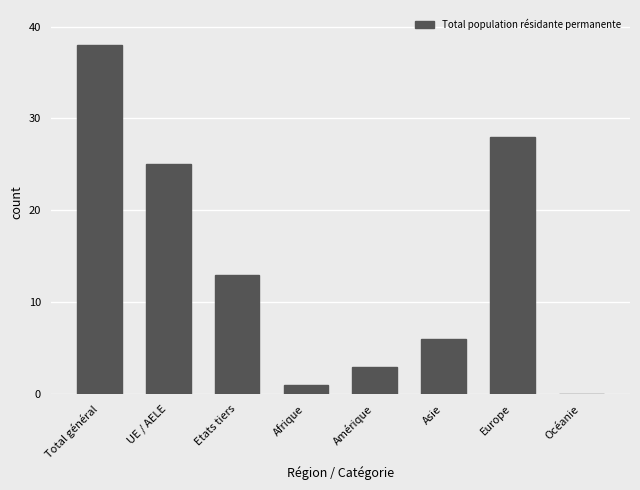

What is the greatest value displayed?

38